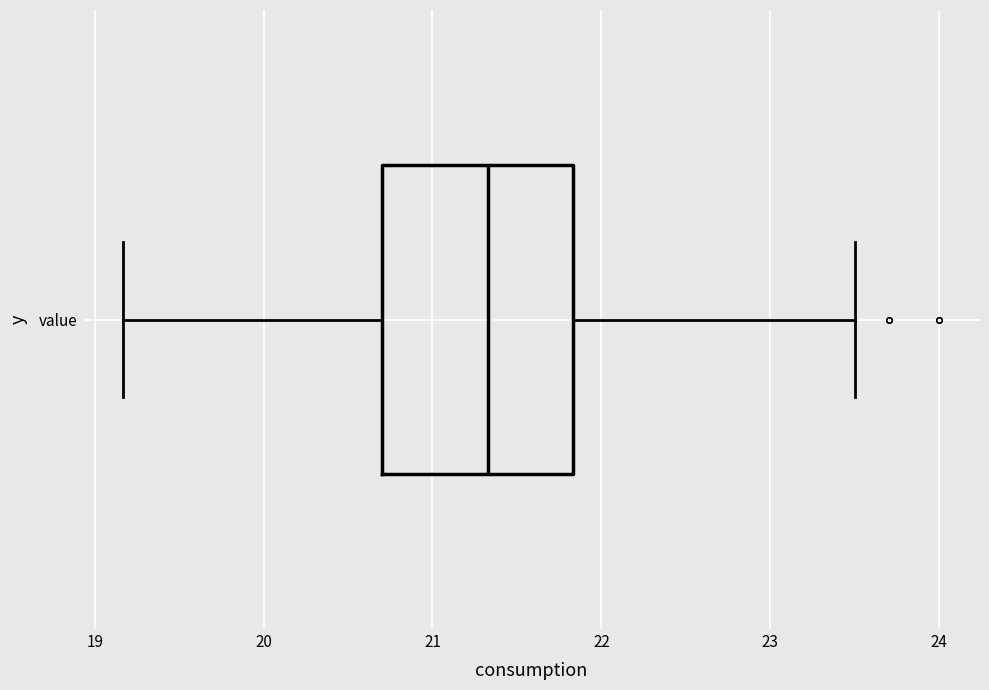

Transcribe this box plot: give where the median line is, the range the box spans, and where the two whiskers end, as read against the x-axis. The values are not printed on the chart, so give them approximately, as read against the axis.

median 21.3, box 20.7 to 21.8, whiskers 19.2 to 23.5